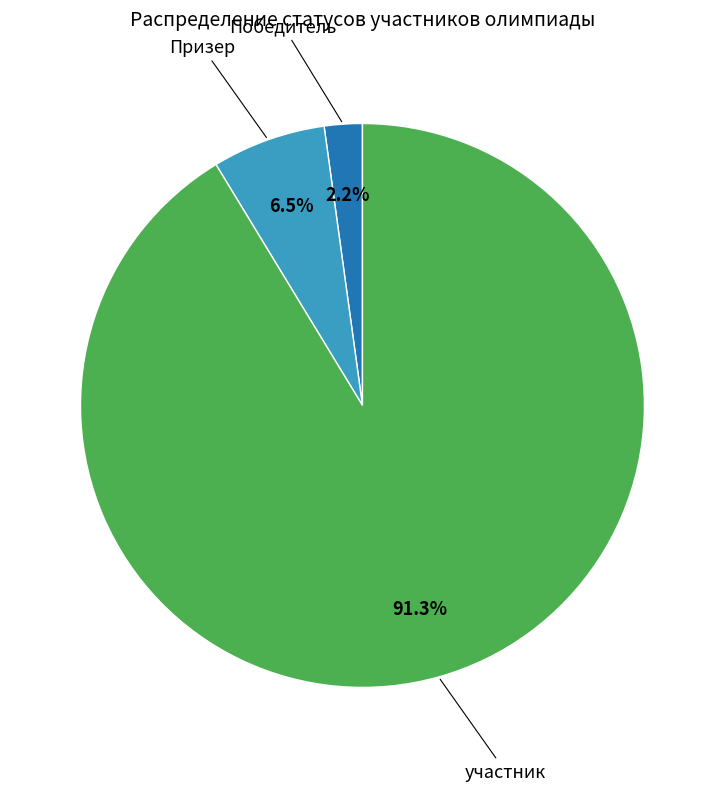

Is there any slice that represents more than half of the pie?

Yes